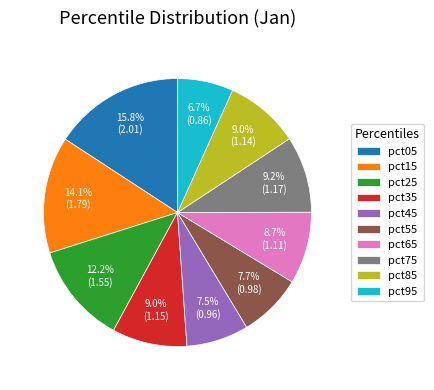

To the nearest percent, what is the average slice percentage?

10%